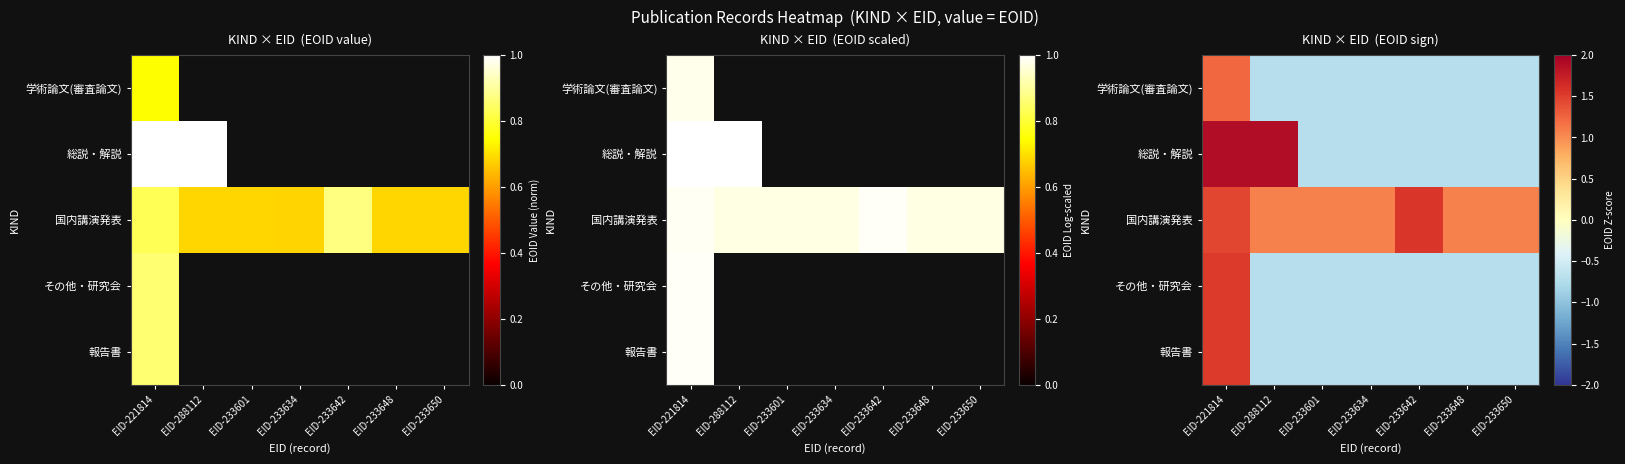

What is the spread (max minus min) of values at EID-221814?

0.7